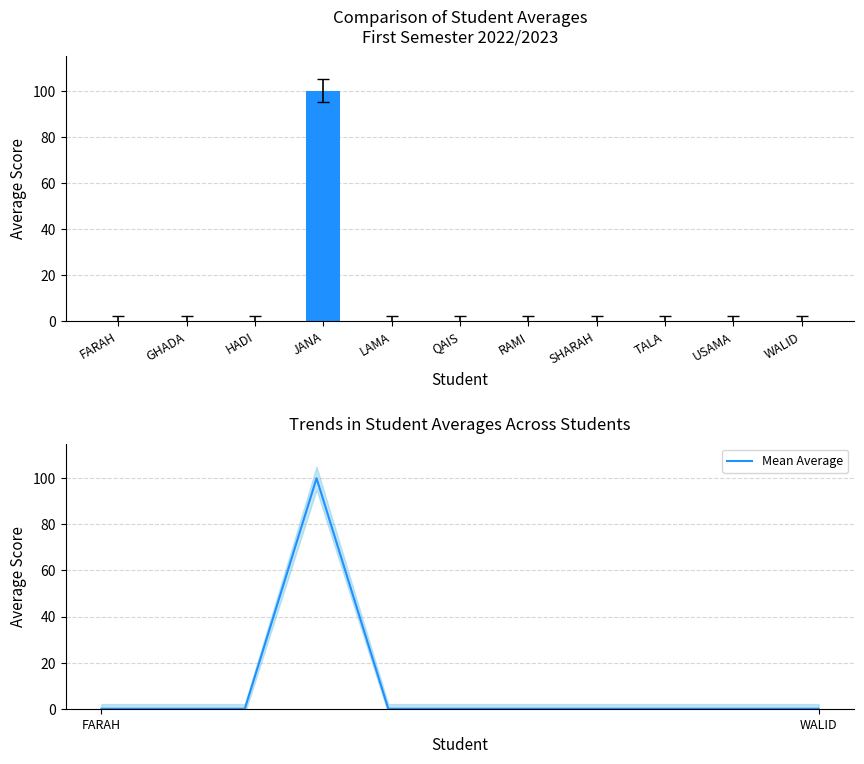

True or false: Average Score has a value of 0 at USAMA.

True